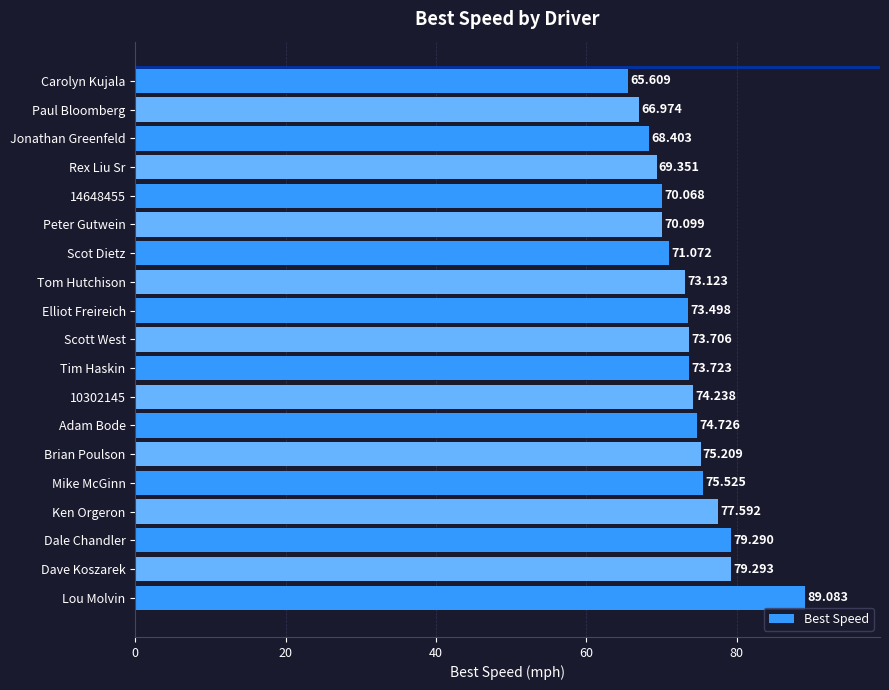

Where is the data nearest to the value 77?

Ken Orgeron